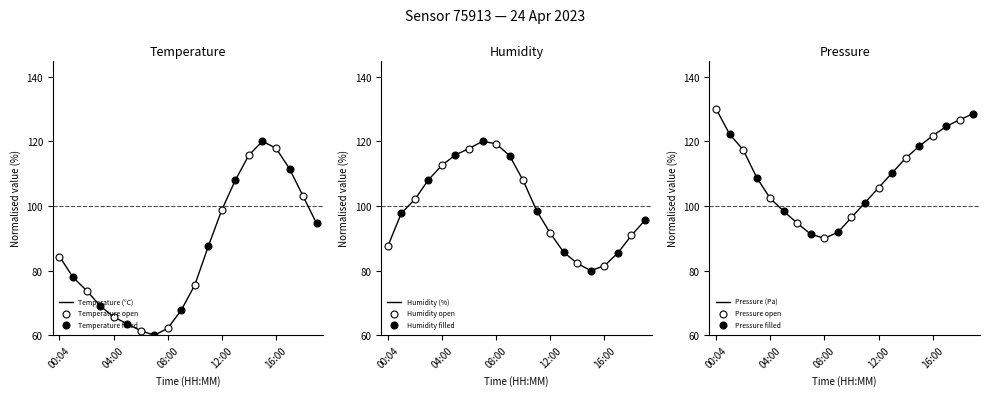

Is the value of pressure_norm at 08:00 greater than the value of temperature at 17:00?

No